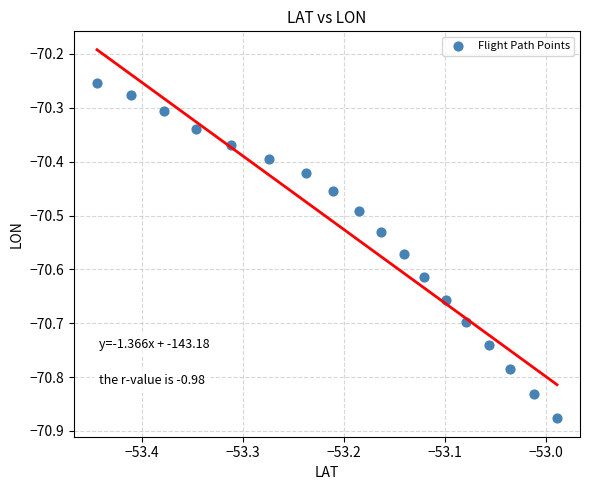

What is the range of X values (max minus min)?

0.5